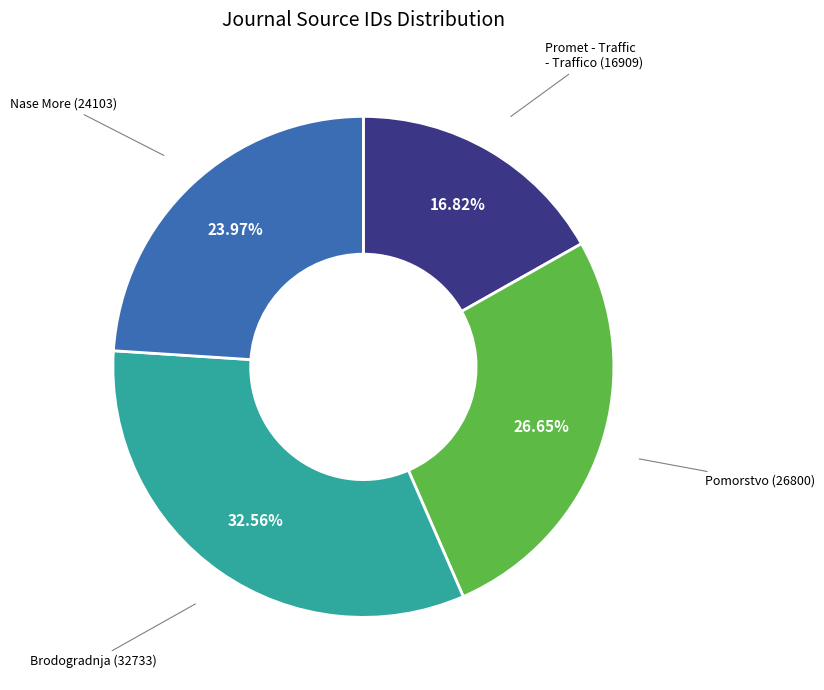

What is the smallest slice in the pie chart?

Promet - Traffic - Traffico (16909)